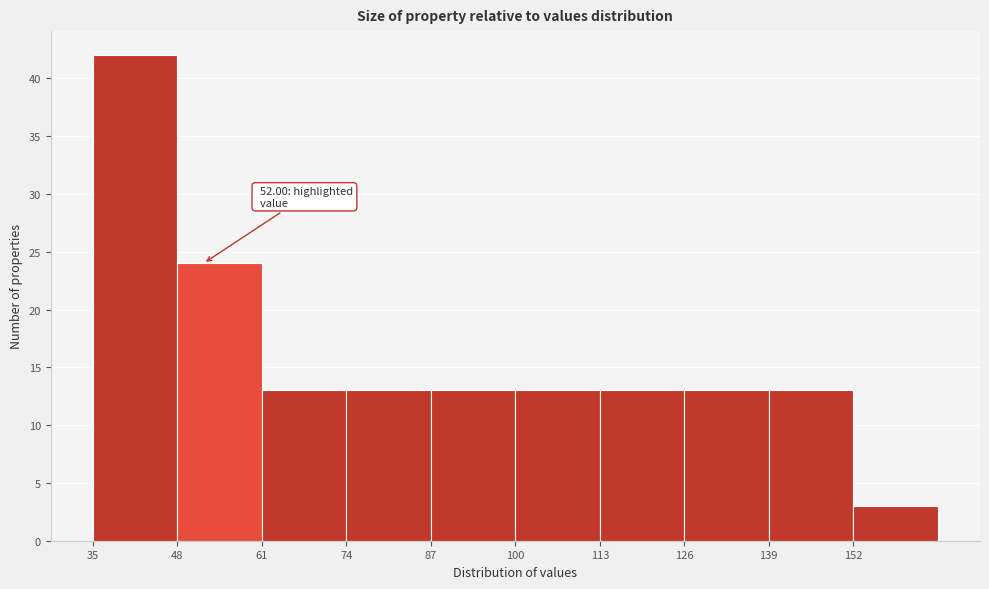

Which range on the x-axis has the tallest bar?

35 to 48